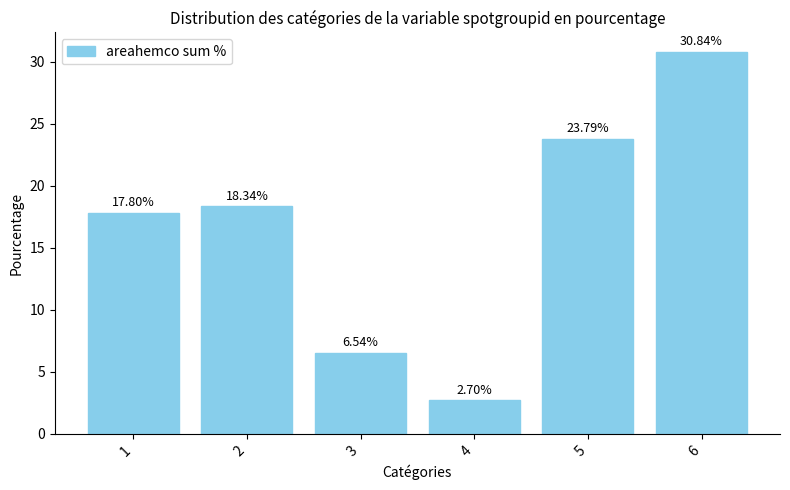

At which label does the data first exceed 18?

2